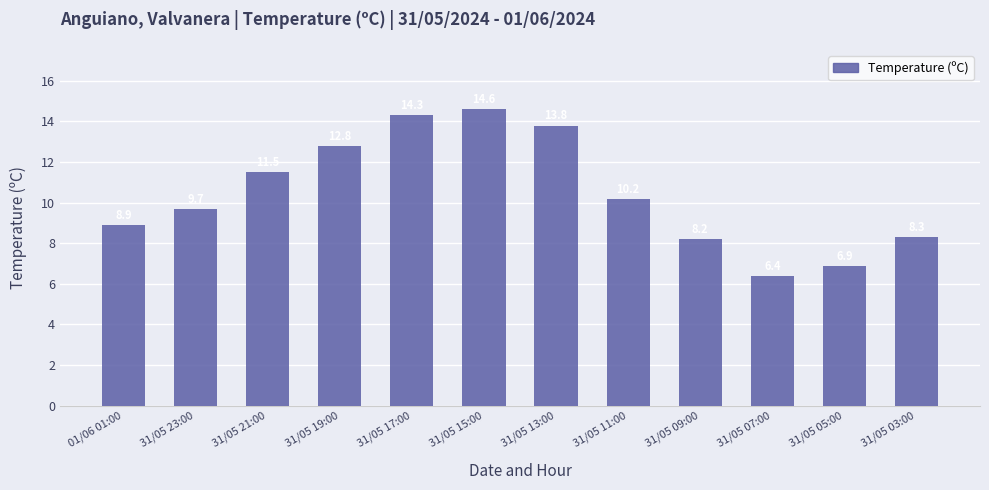

Rank the categories by value from lowest to highest.

31/05 07:00, 31/05 05:00, 31/05 09:00, 31/05 03:00, 01/06 01:00, 31/05 23:00, 31/05 11:00, 31/05 21:00, 31/05 19:00, 31/05 13:00, 31/05 17:00, 31/05 15:00